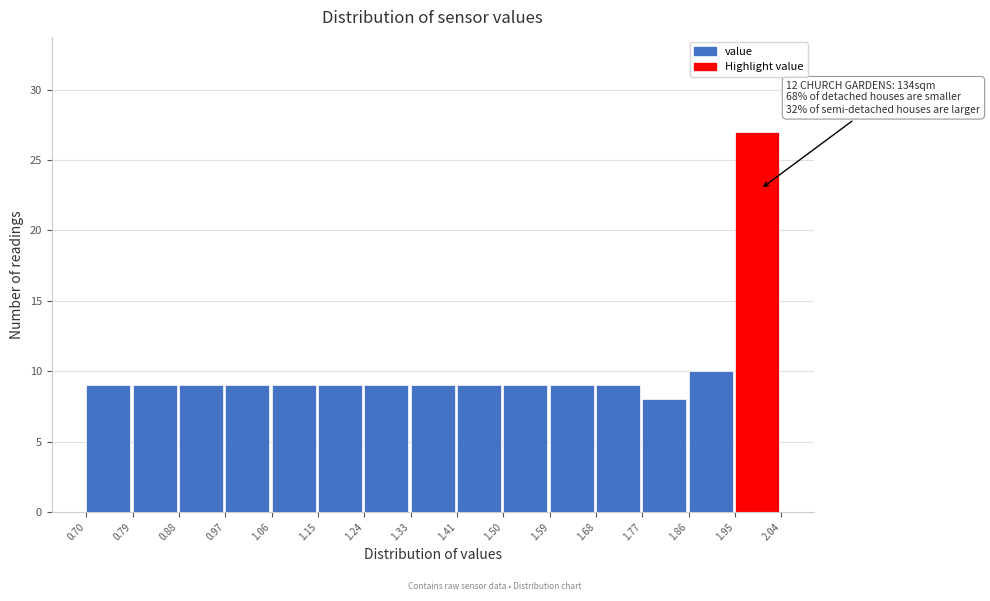

Which range on the x-axis has the tallest bar?

1.95 to 2.04